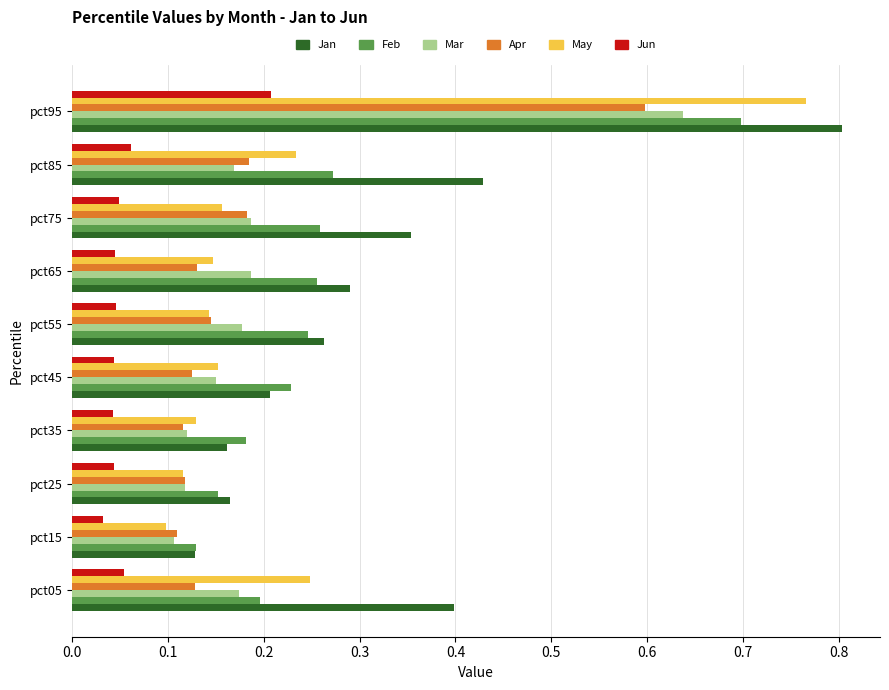

At which category is the sum across all series the highest?

pct95